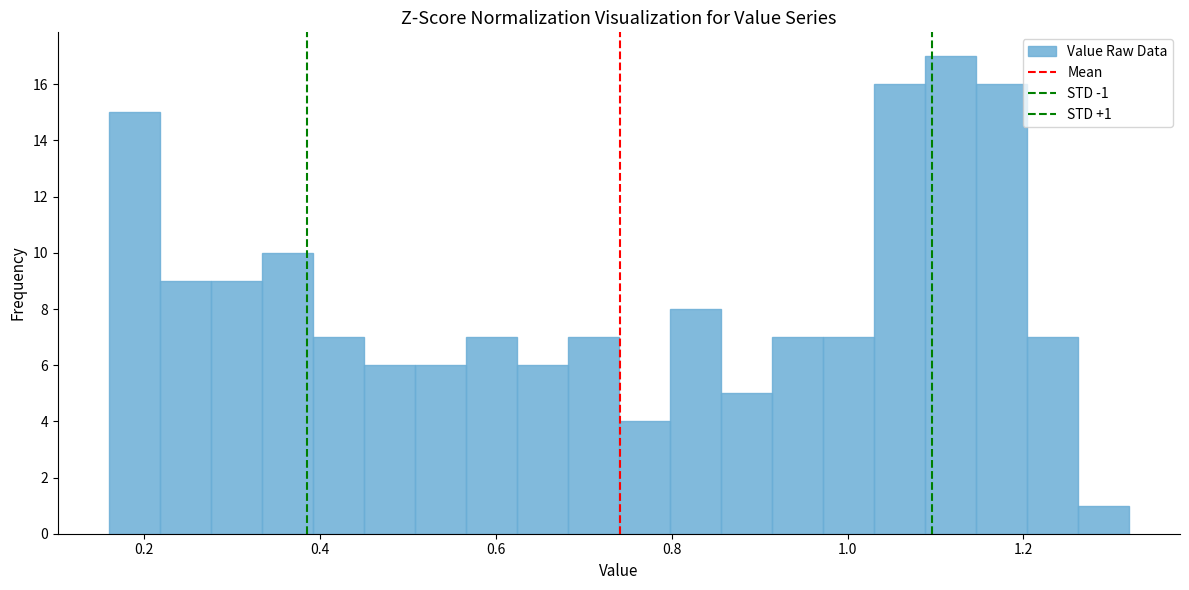

Read against the x-axis, roughly where is the centre of the tallest bar?

1.12